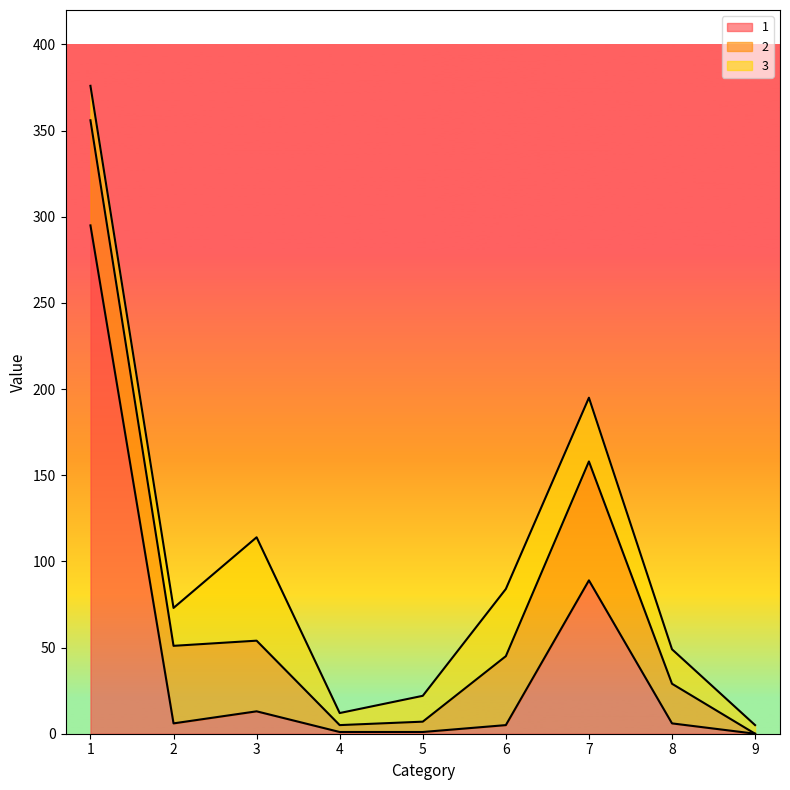

What is the average value of the 2 series?

32